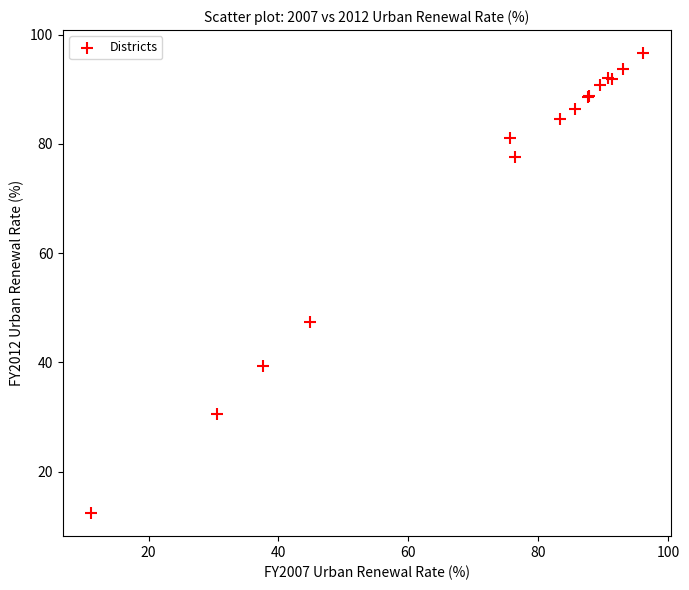

What Y value in the scatter plot is closest to 54?

47.4